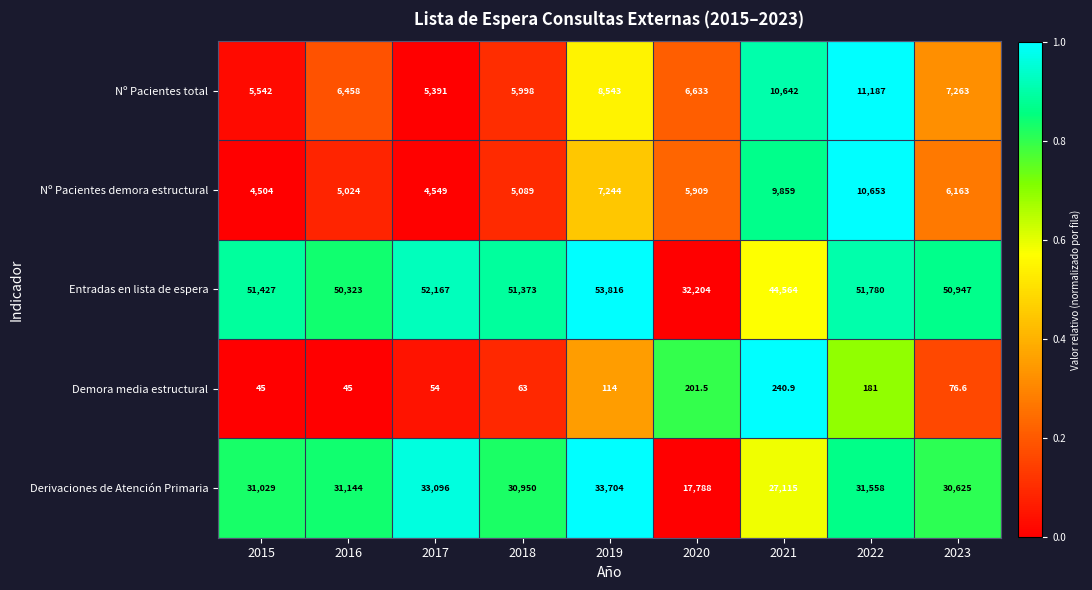

What is the total value across all series at 2022?

105359.0